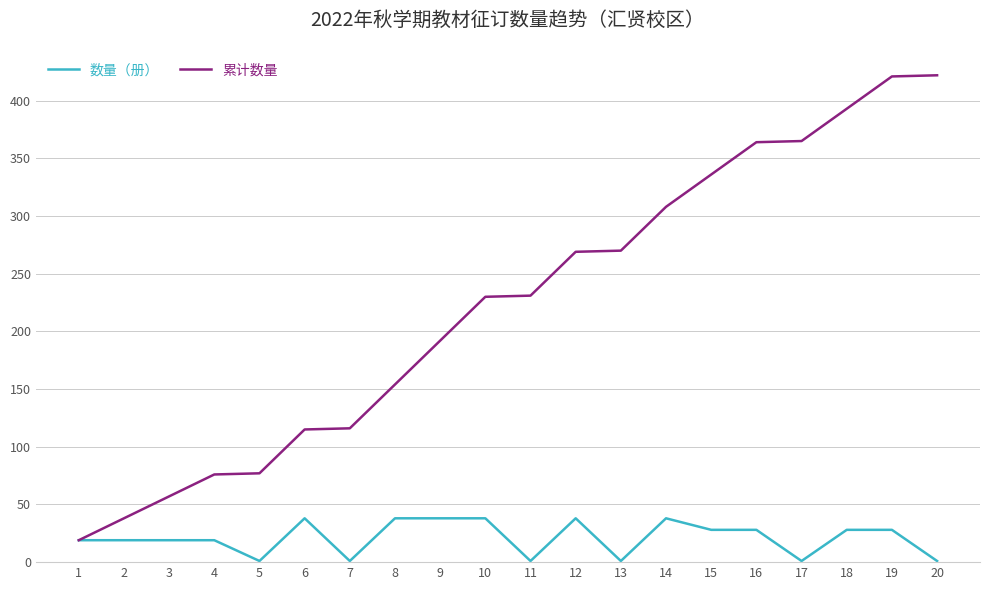

What is the maximum value for 数量（册）?

38